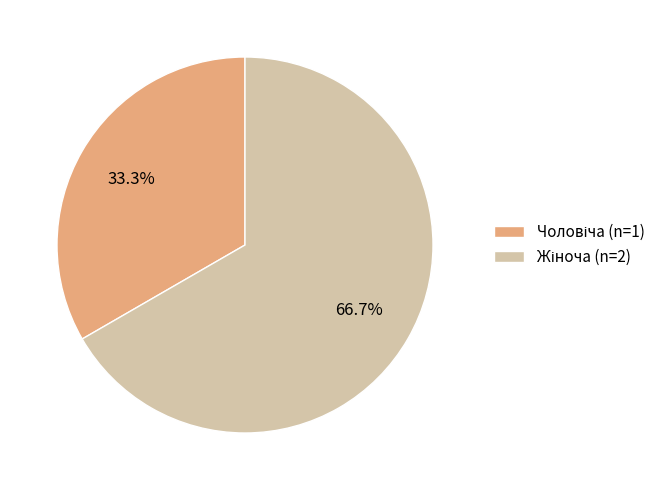

Is there a majority slice in this chart?

Yes